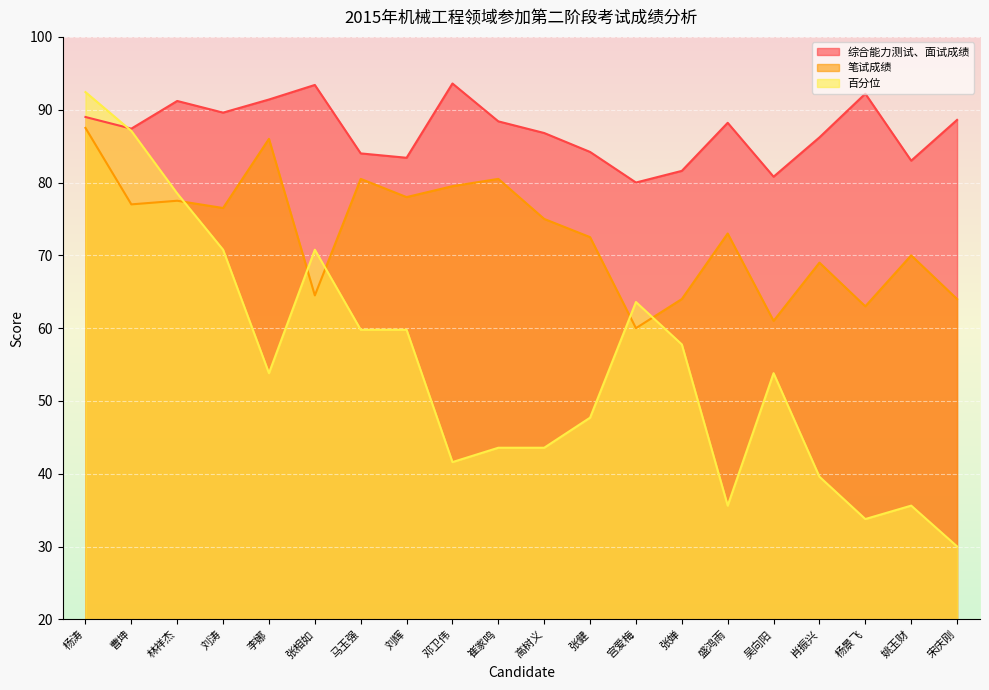

Rank the series at 张相如 from lowest to highest value.

笔试成绩, 百分位, 综合能力测试、面试成绩